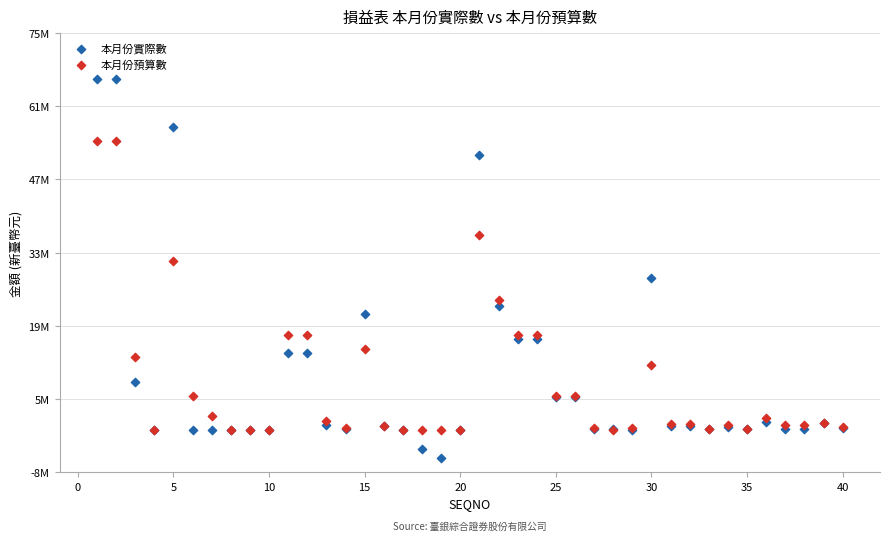

What are all the series names shown in the legend?

本月份實際數, 本月份預算數